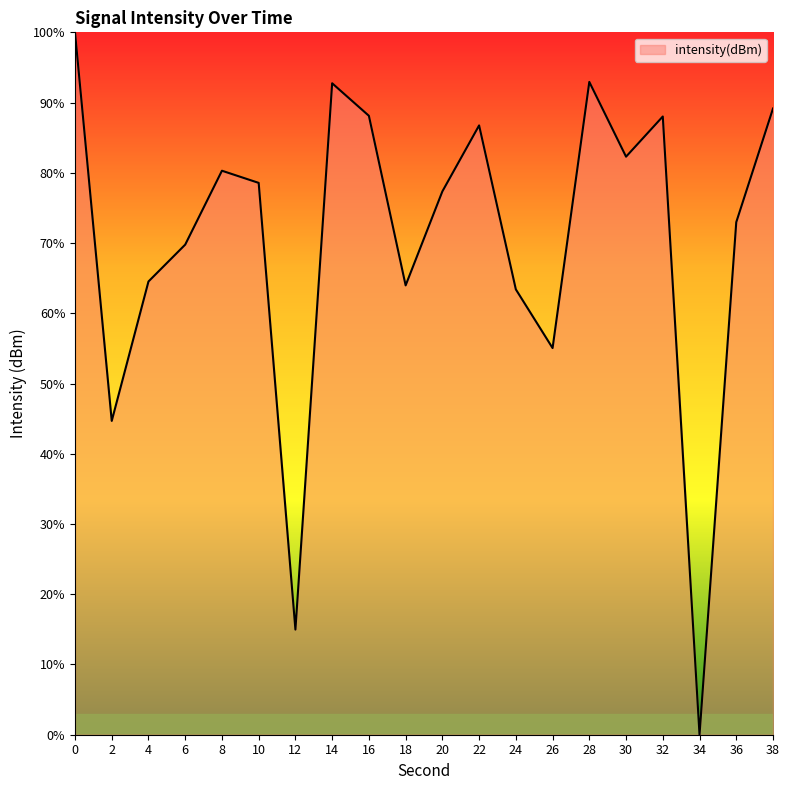

The value at 24 is 63.4. True or false?

True